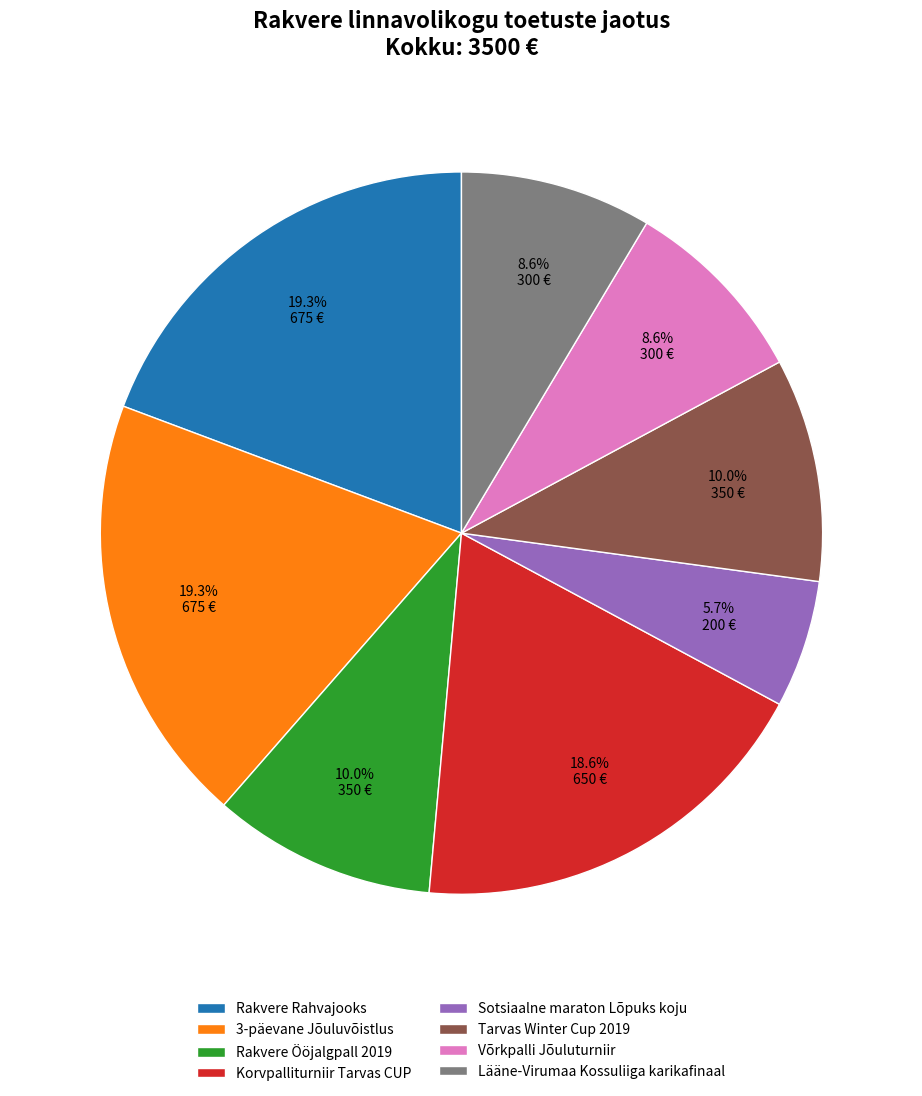

To the nearest percent, what is the combined percentage of Võrkpalli Jõuluturniir and 3-päevane Jõuluvõistlus?

28%